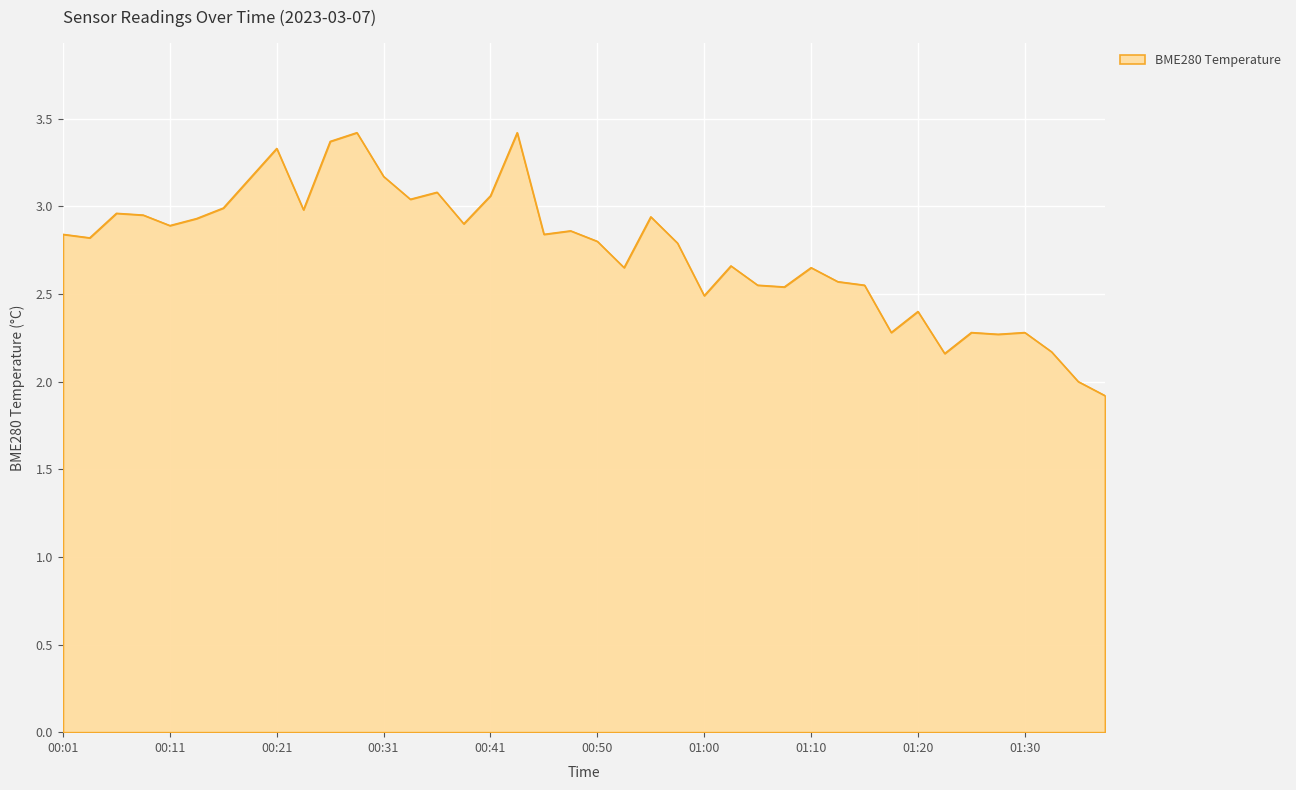

What is the greatest value displayed?

3.4